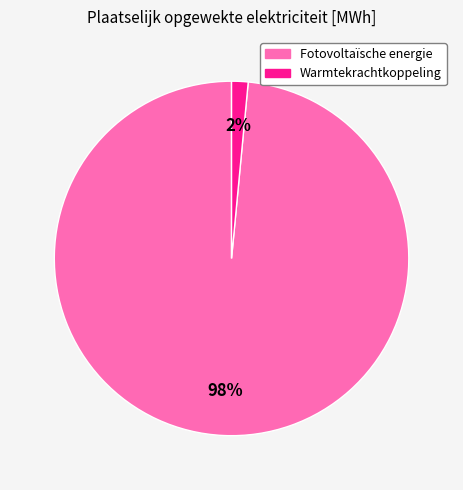

Do Fotovoltaïsche energie and Warmtekrachtkoppeling together represent more than half of the pie?

Yes